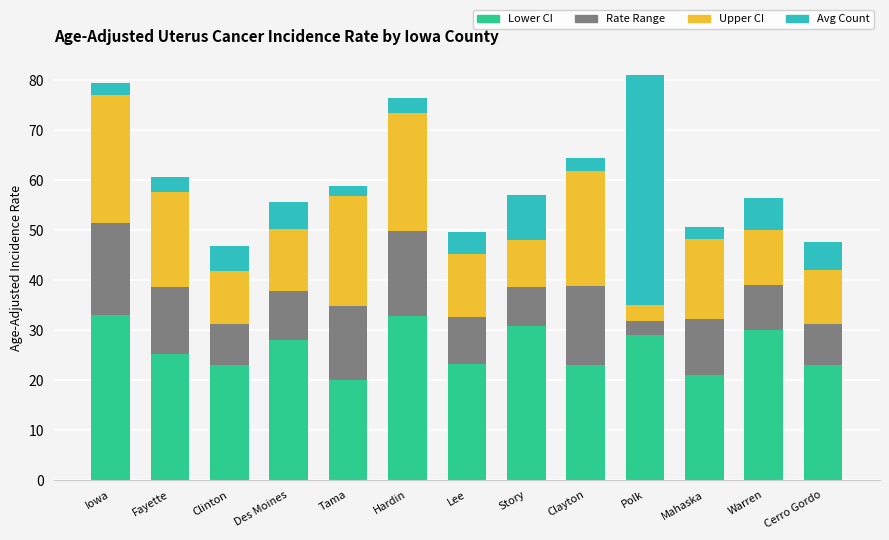

What is the total value across all series at Mahaska?

50.6